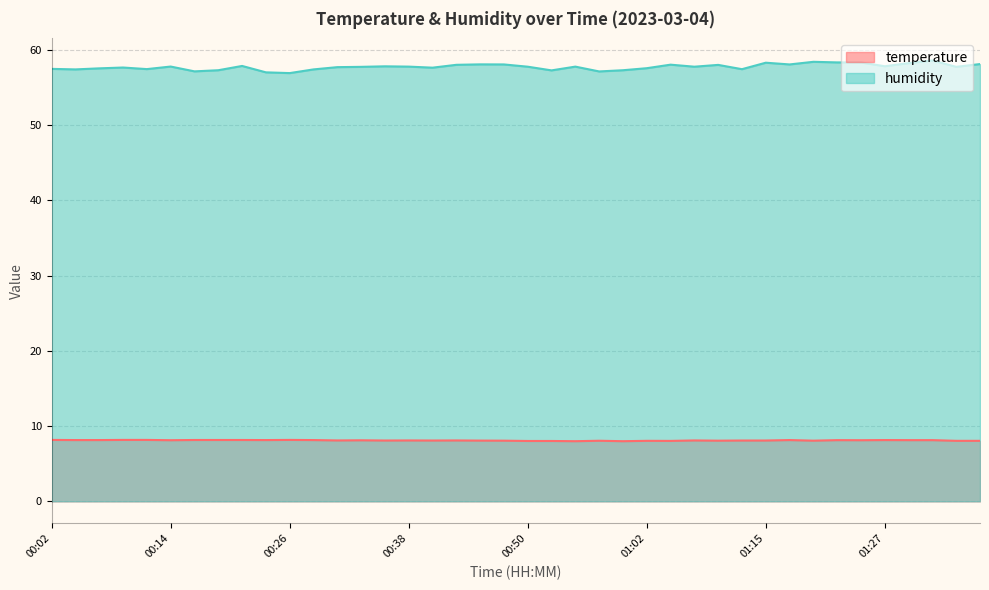

Which series has the largest total across all categories?

humidity